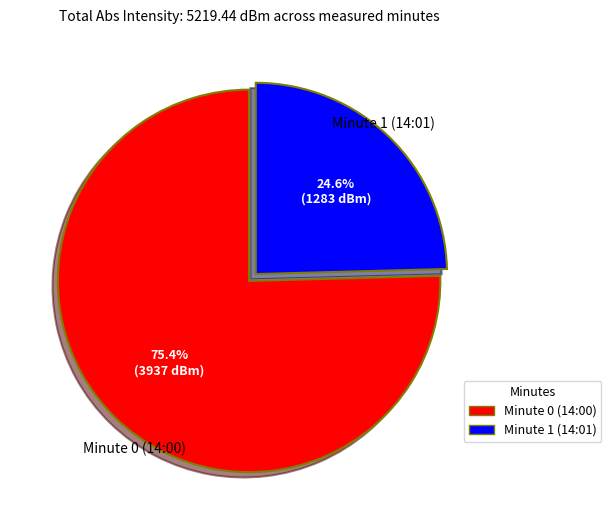

Is there any slice that represents more than half of the pie?

Yes